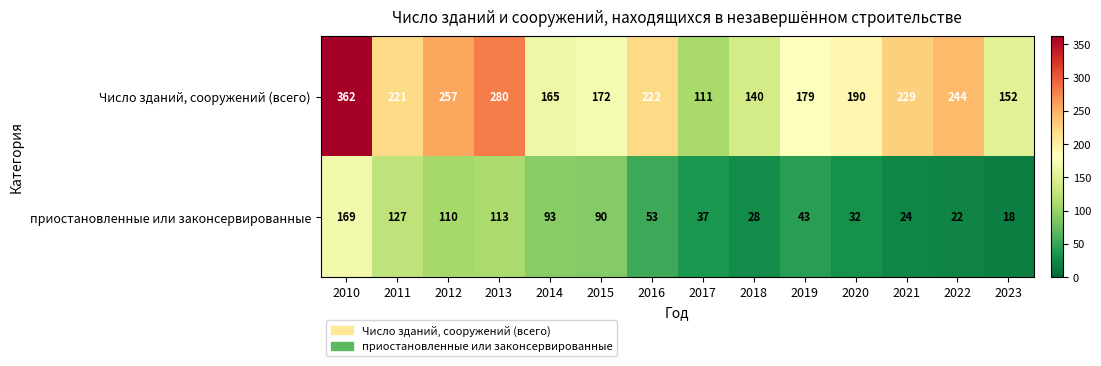

List the series in order of their peak value, highest first.

Число зданий, сооружений (всего), приостановленные или законсервированные